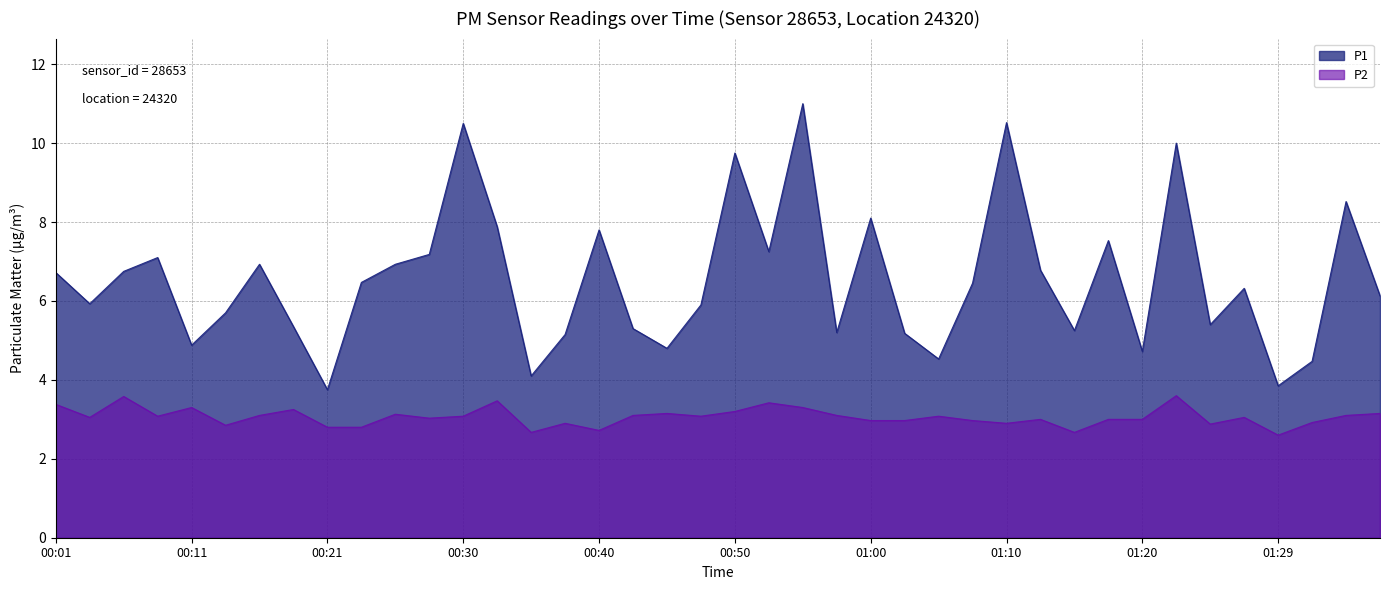

How many values in the P2 series exceed 3?

23